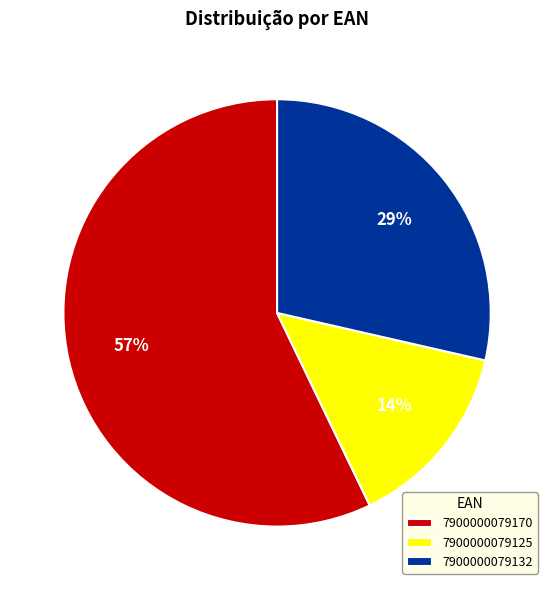

How many slices are in this pie chart?

3